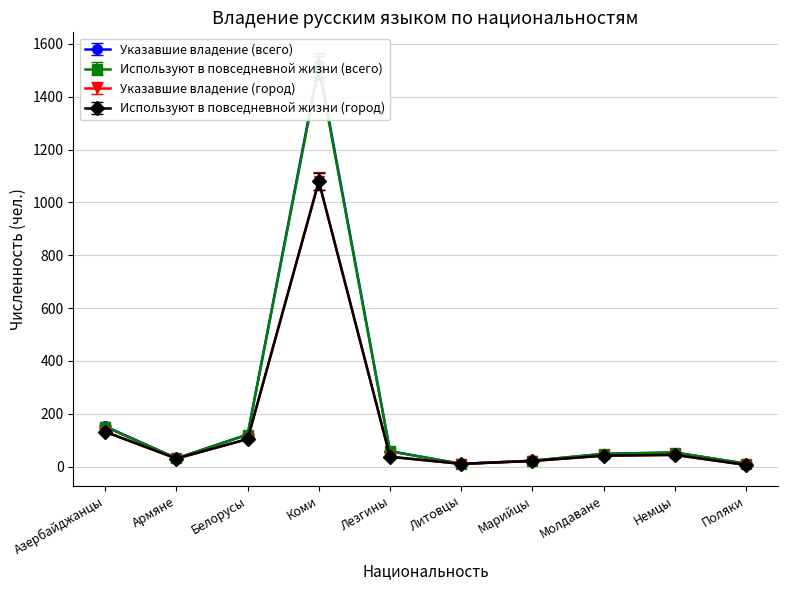

Where is the first local maximum for Указавшие владение (всего)?

Коми